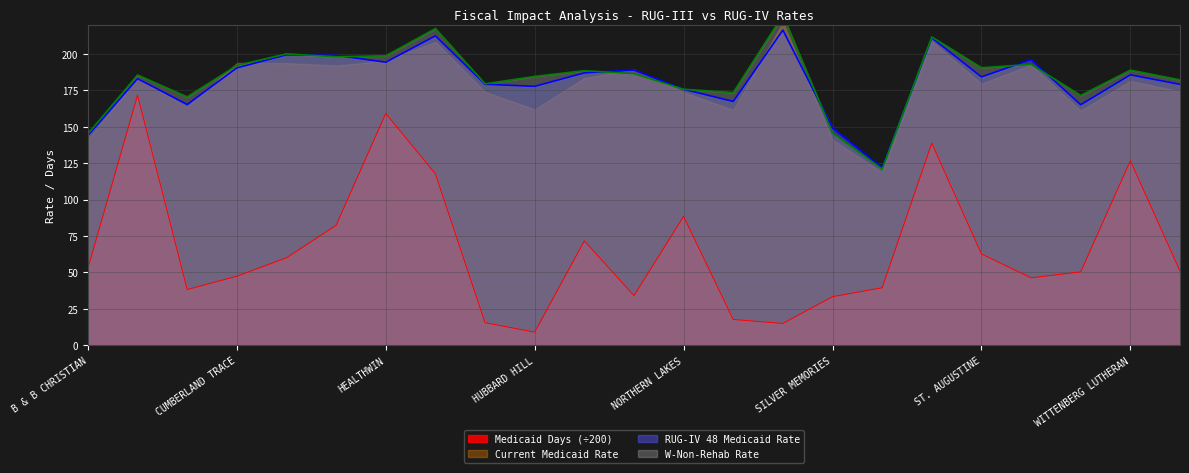

What position from the left is WESTMINSTER VILLAGE?

21